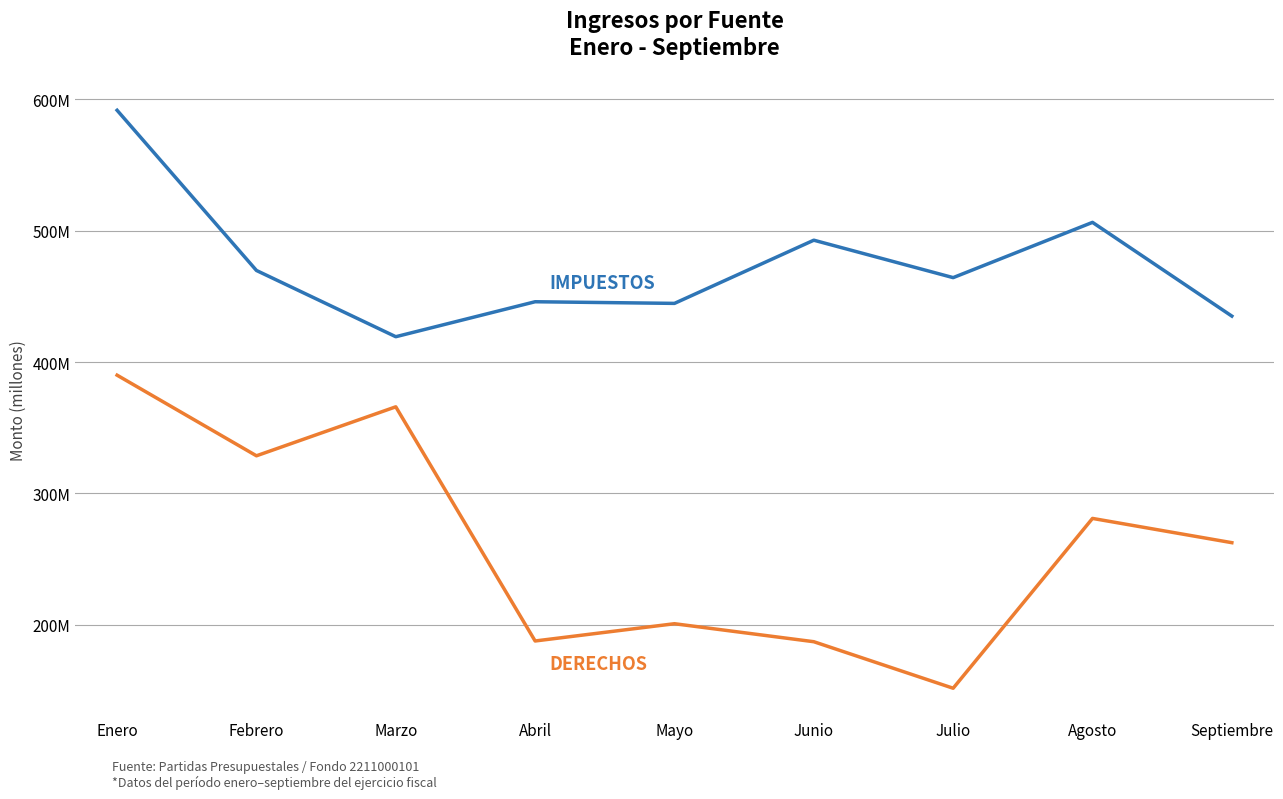

Between Febrero and Enero, which is larger?

Enero